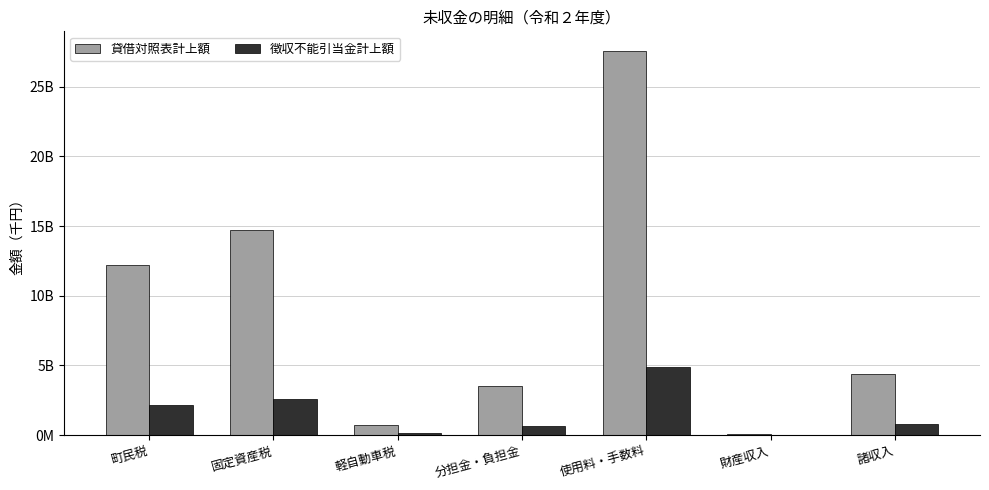

List the series in order of their overall mean, lowest first.

徴収不能引当金計上額, 貸借対照表計上額